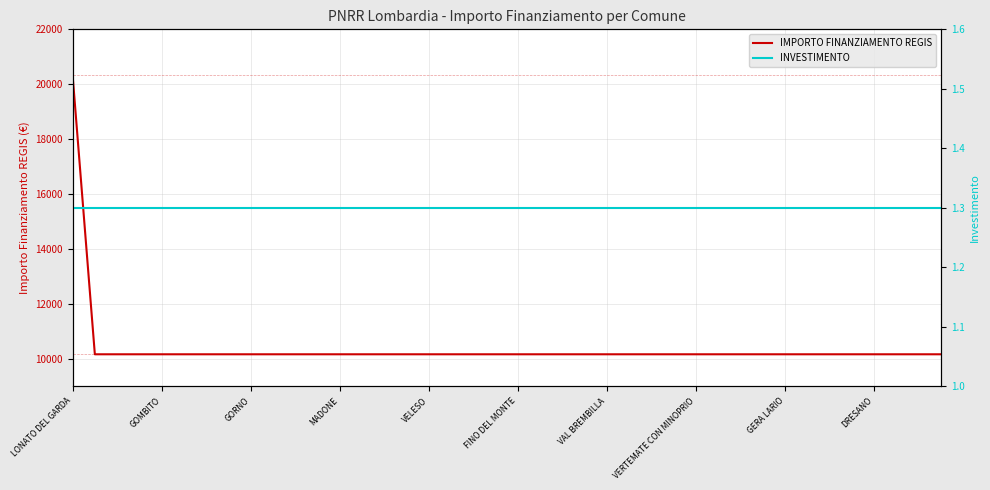

What is the maximum value for IMPORTO FINANZIAMENTO REGIS?

20344